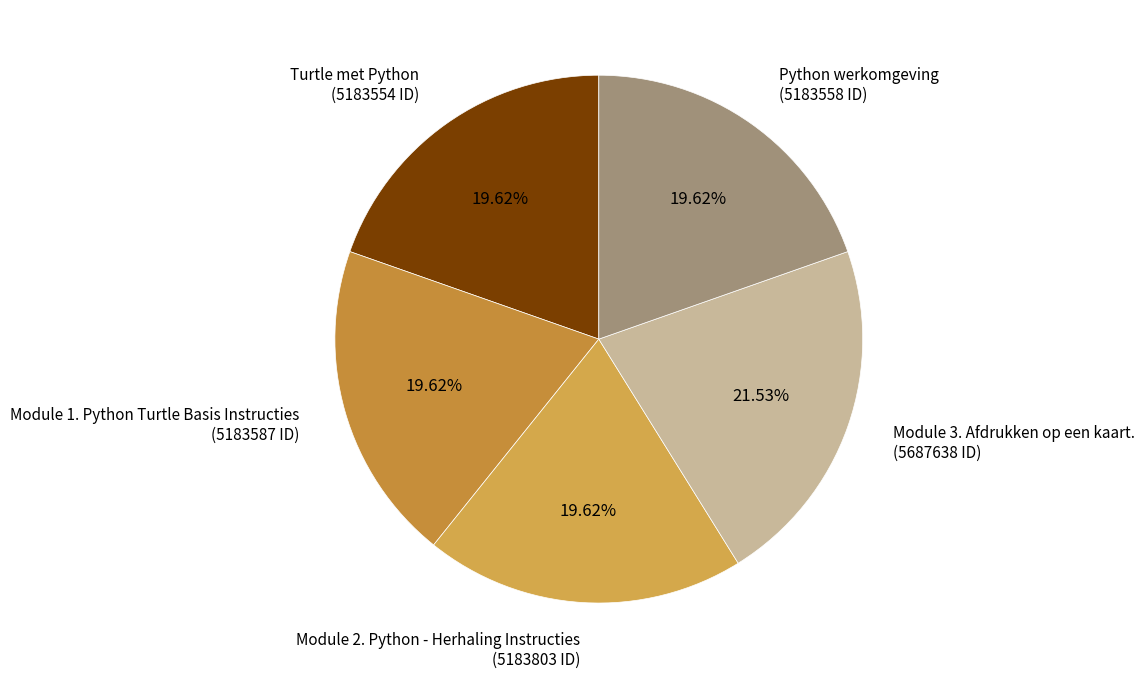

How much of the chart is everything except Module 1. Python Turtle Basis Instructies?

80.4%